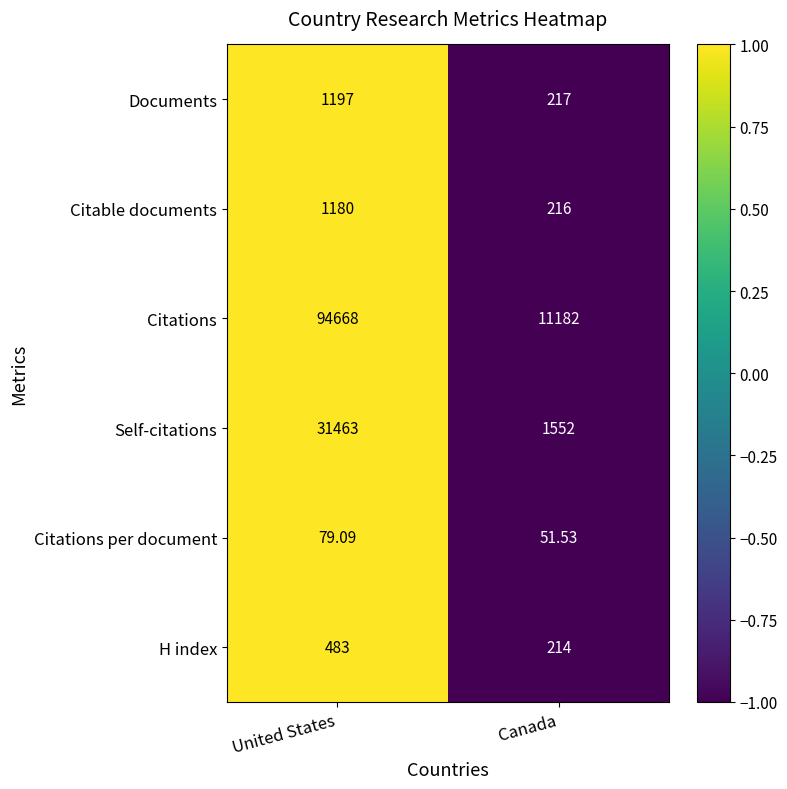

How many series are shown in this chart?

6